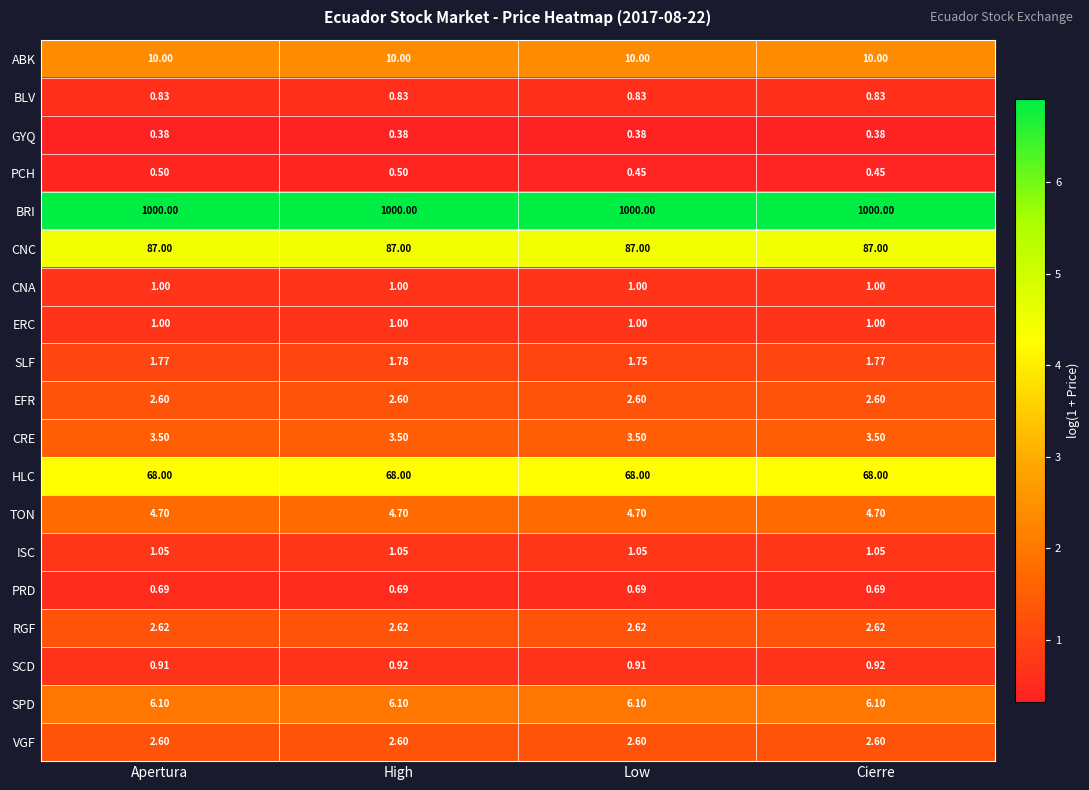

At which category is the sum across all series the highest?

High